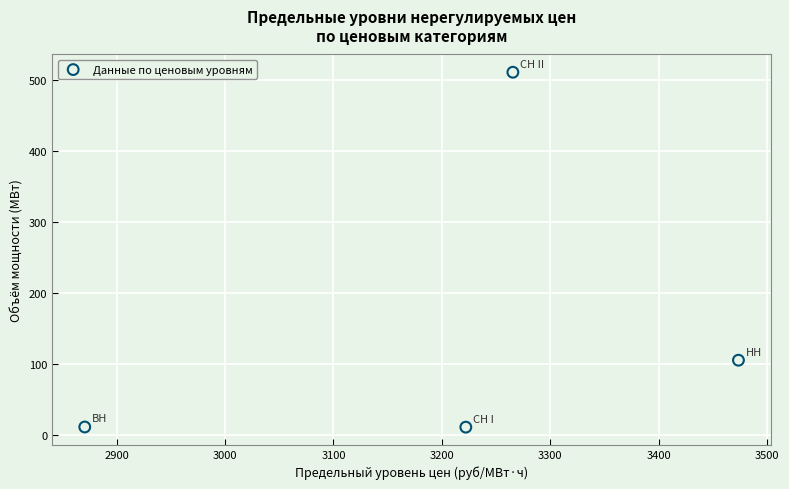

What Y value in the scatter plot is closest to 261?

105.3